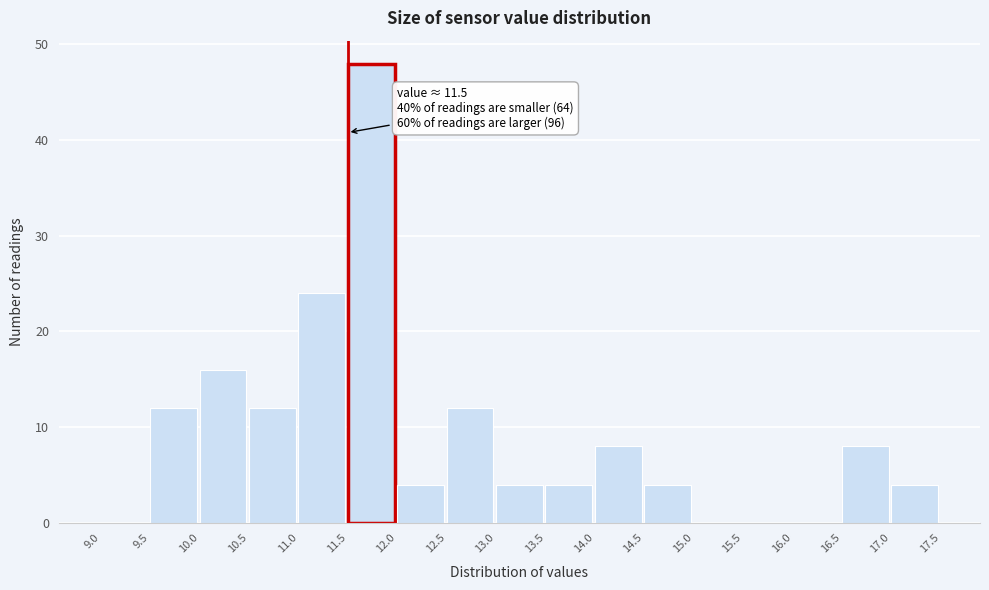

Over which range of the x-axis is the bar tallest?

11.5 to 12.0